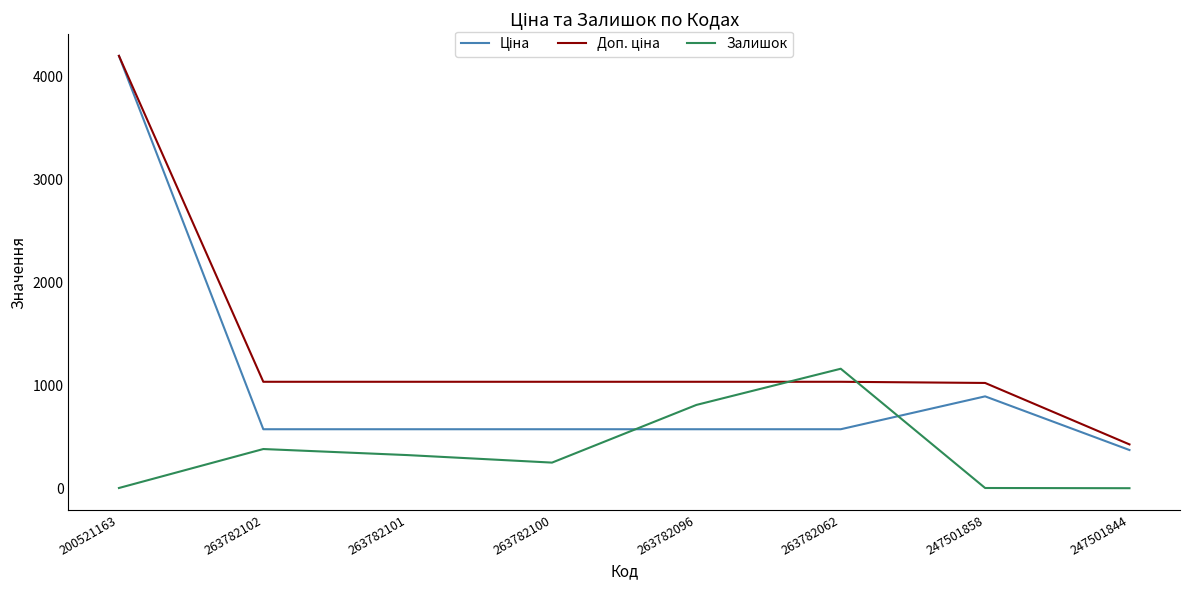

The value of Залишок at 263782100 is 249.0. True or false?

True